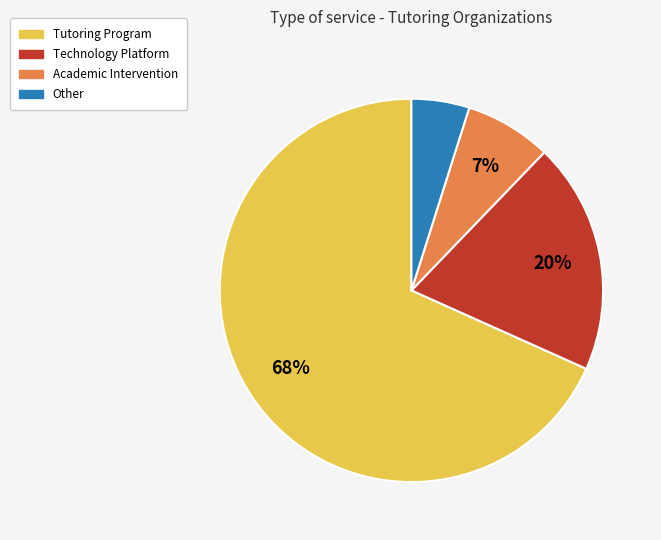

Which category has the biggest portion of the pie?

Tutoring Program